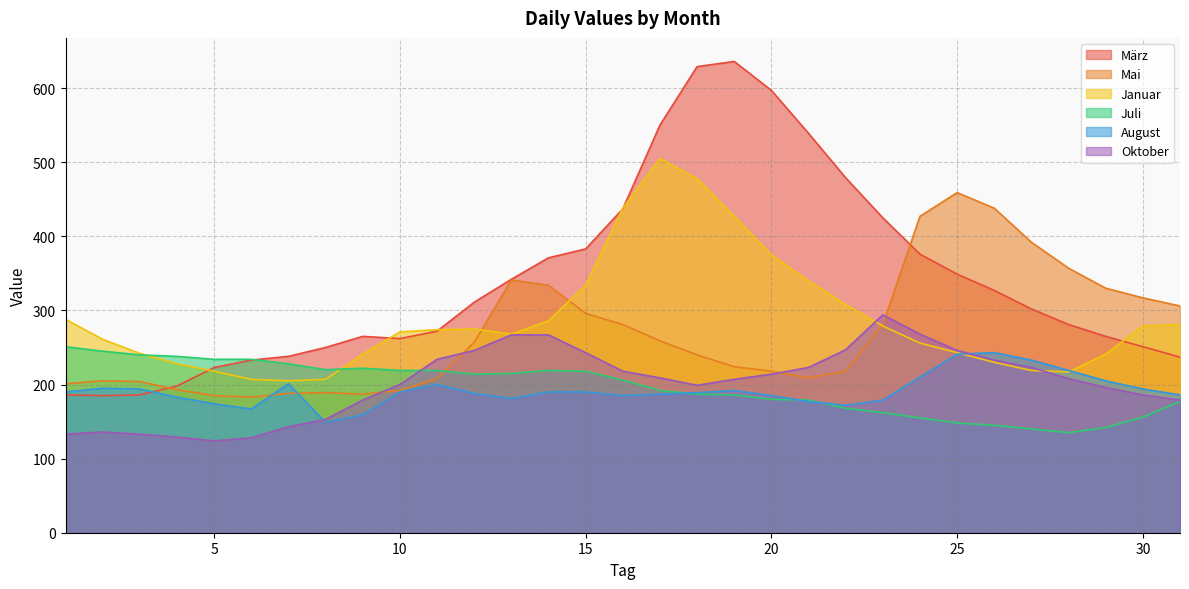

True or false: März and Oktober intersect in this chart.

False